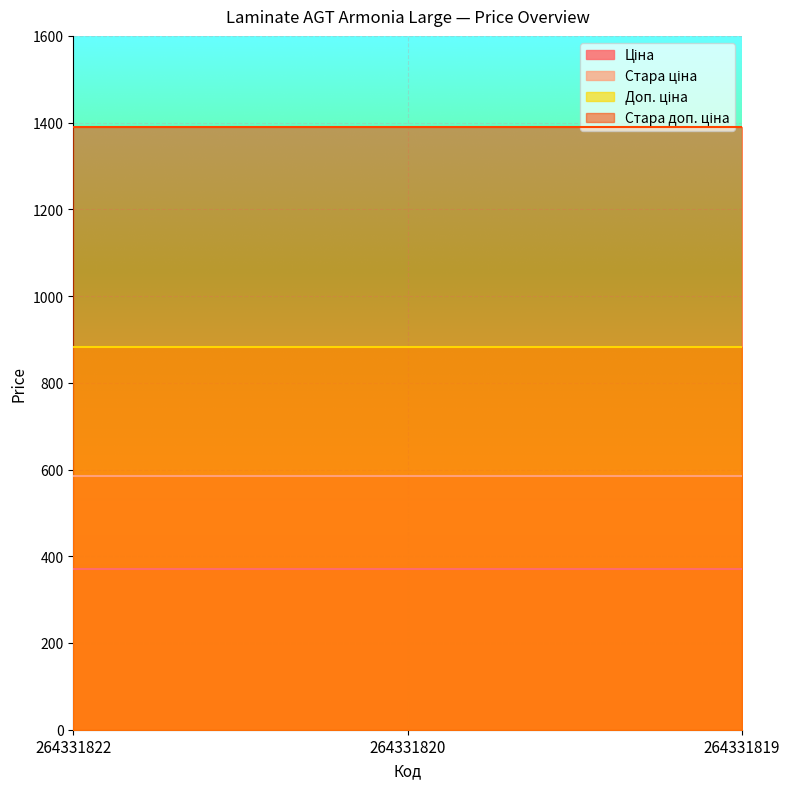

Count the number of data series in this chart.

4